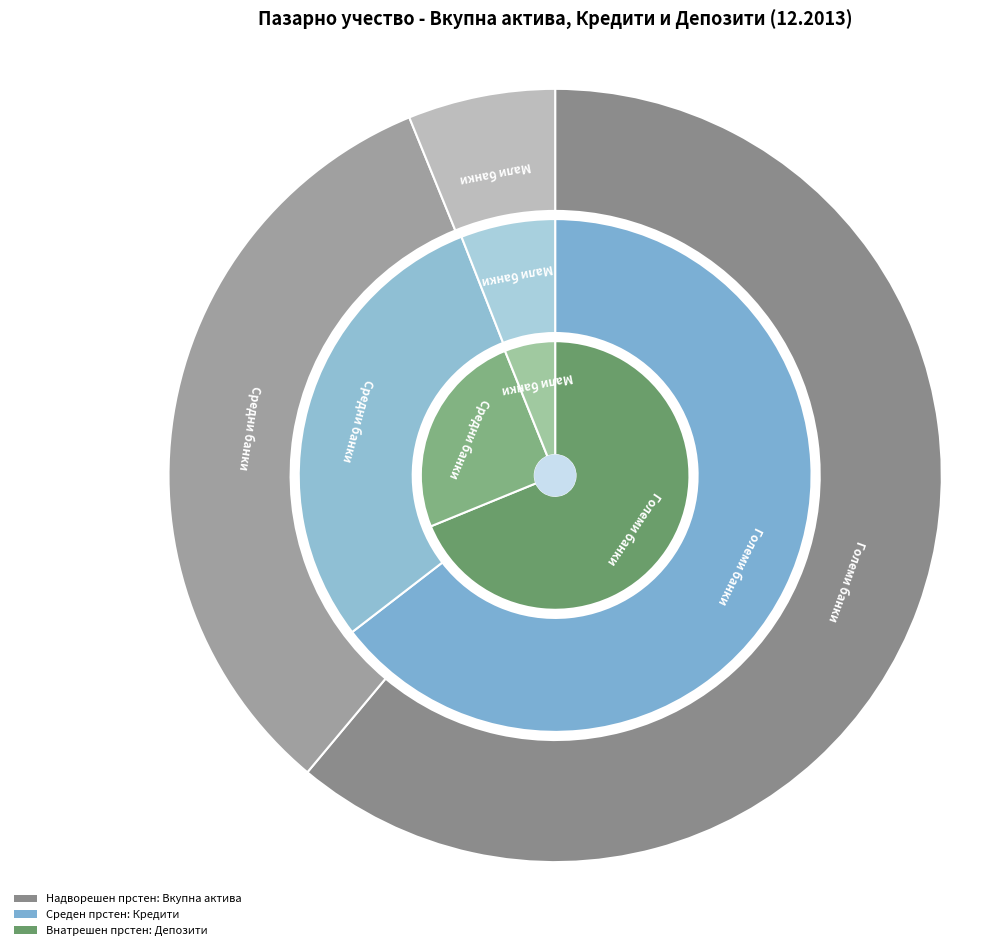

To the nearest percent, what is the difference between the Големи банки and Мали банки slice percentages?

59%